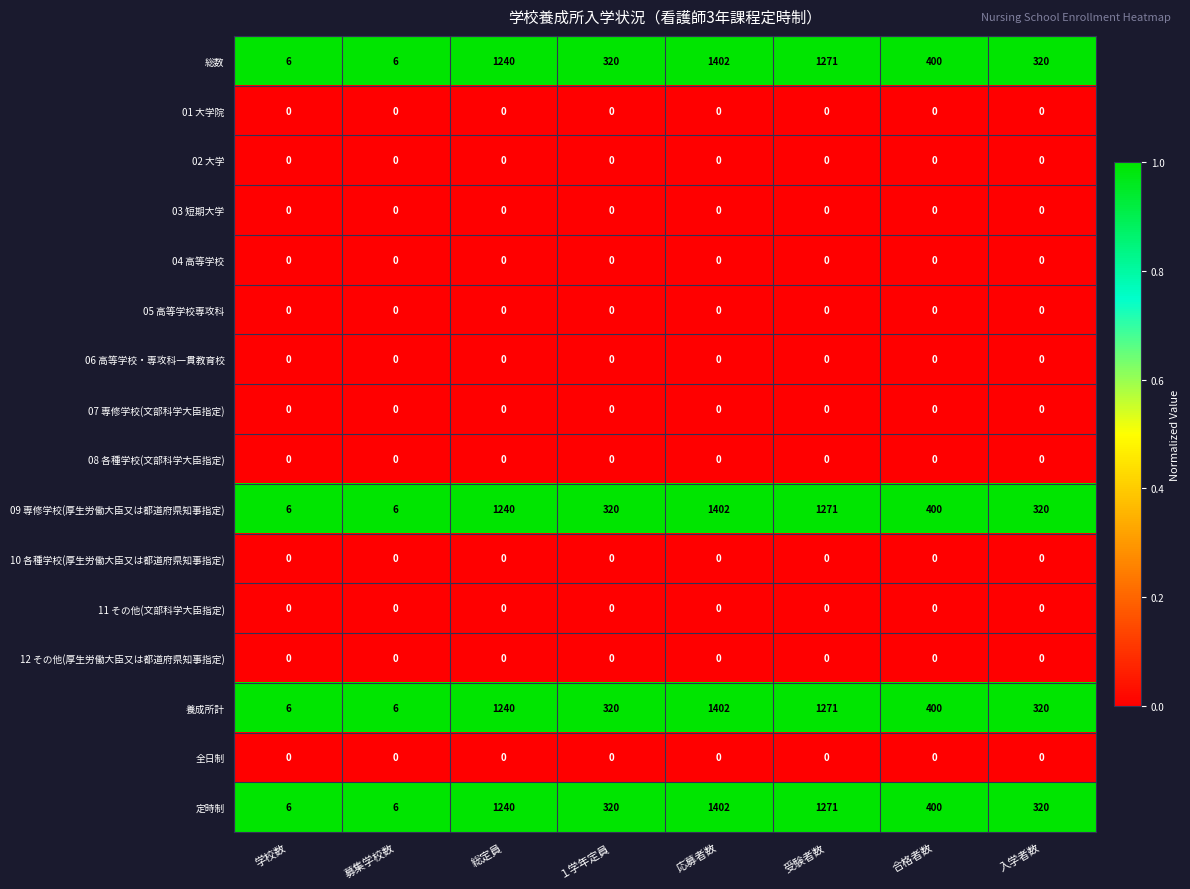

What is the greatest value displayed?

1402